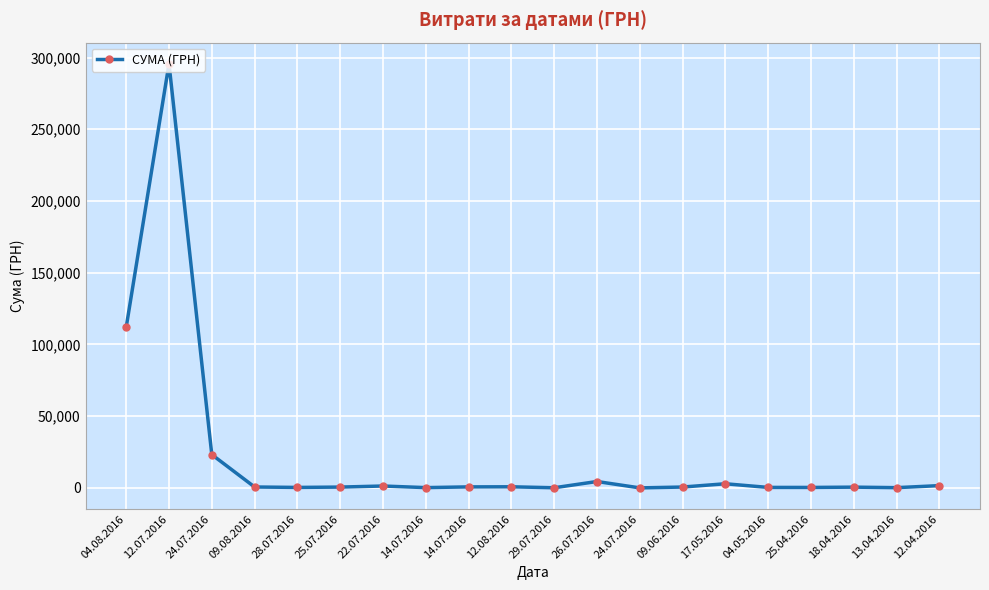

True or false: the data shows 200.8 at 14.07.2016.

True